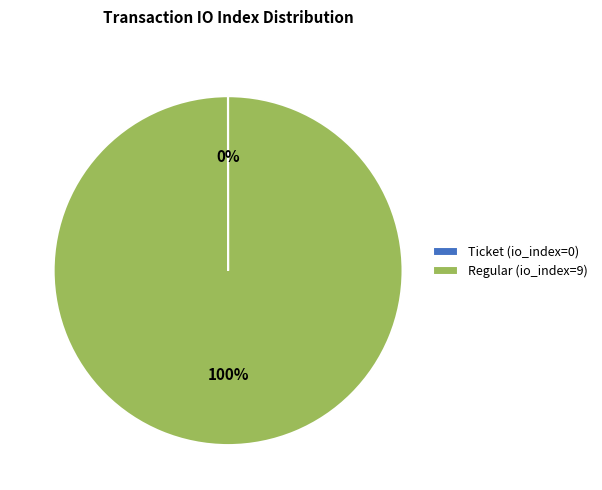

Which category has the biggest portion of the pie?

Regular (io_index=9)